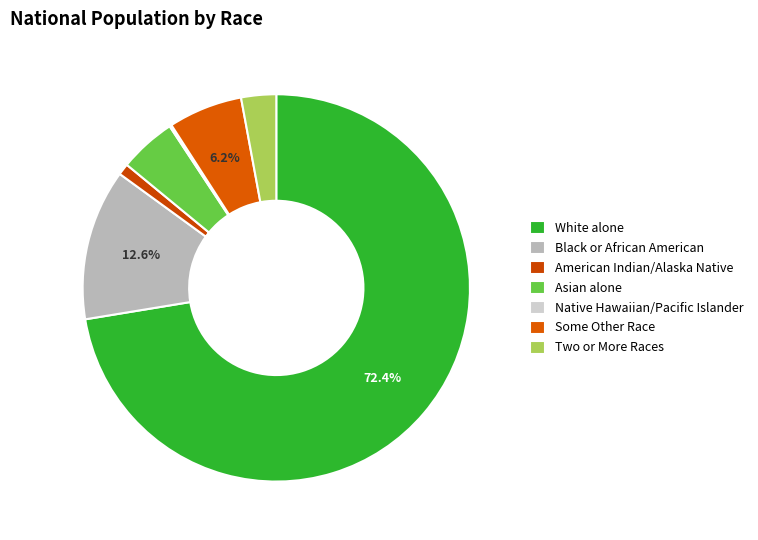

To the nearest percent, what portion does White alone represent?

72%